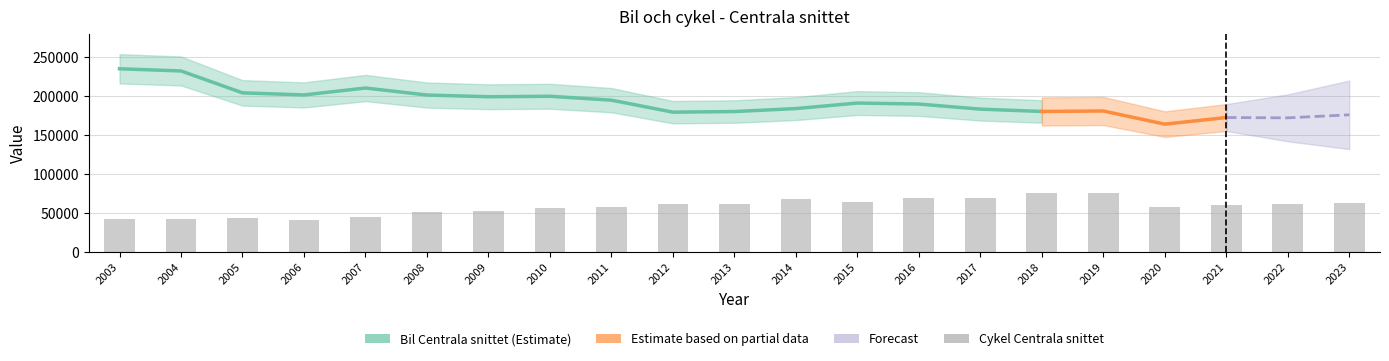

Rank the categories by value from lowest to highest.

2006, 2004, 2003, 2005, 2007, 2008, 2009, 2010, 2011, 2020, 2021, 2022, 2013, 2012, 2023, 2015, 2014, 2017, 2016, 2018, 2019